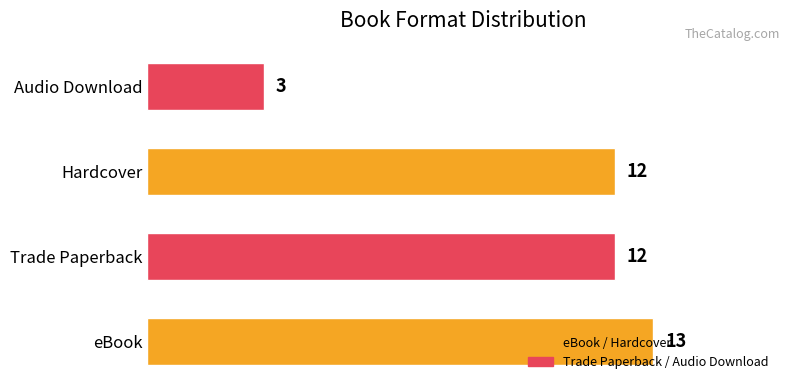

What is the ratio of the value at Hardcover to the value at eBook?

0.9